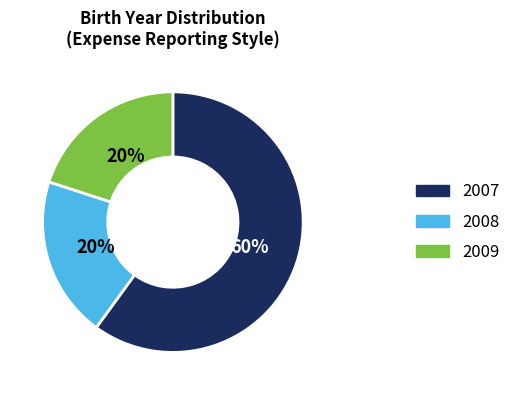

Is the sum of 2007 and 2009 greater than half?

Yes